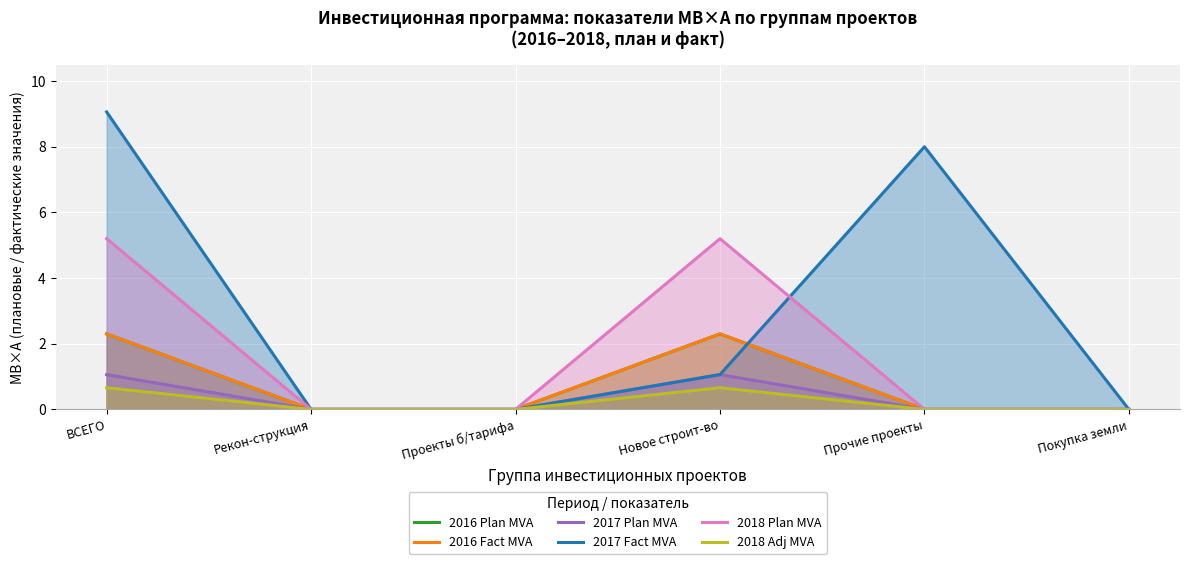

True or false: 2017 Plan MVA and 2018 Plan MVA intersect in this chart.

False